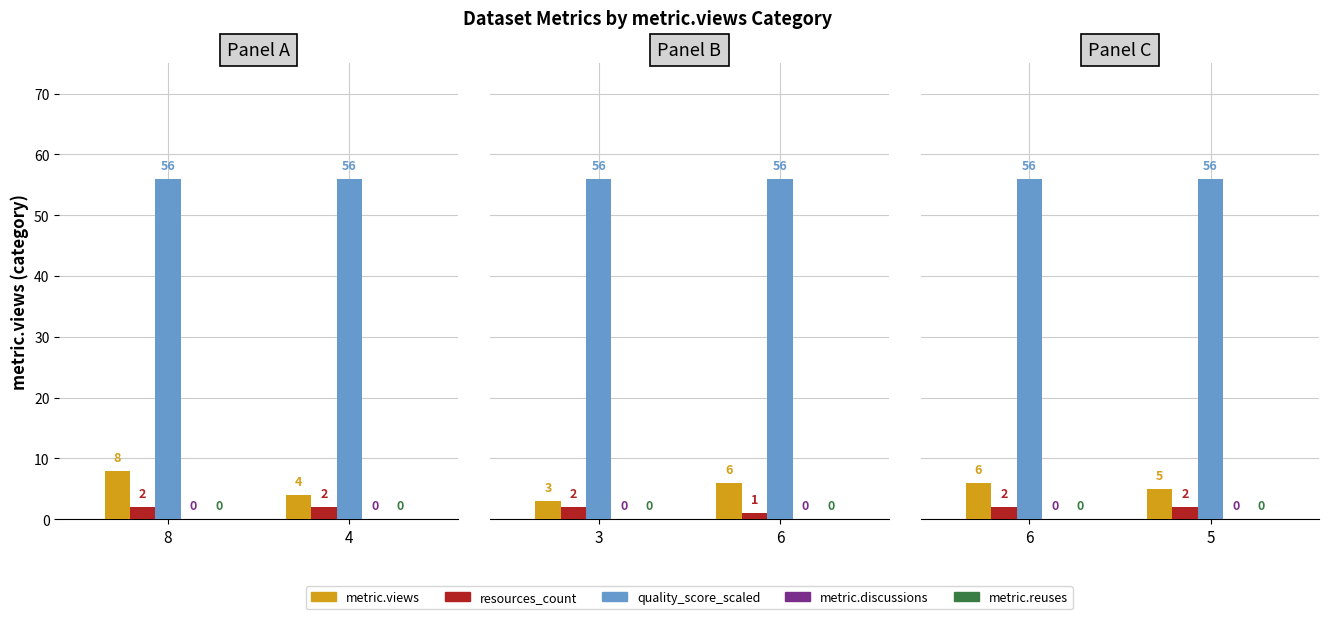

At how many categories does at least one series exceed 53?

2